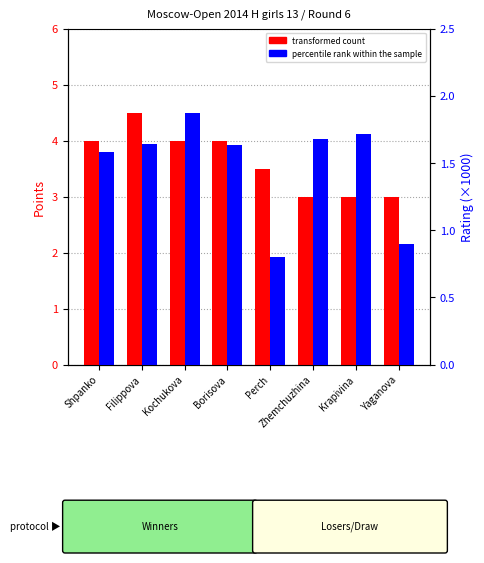

Which has a higher value, Filippova or Krapivina?

Filippova